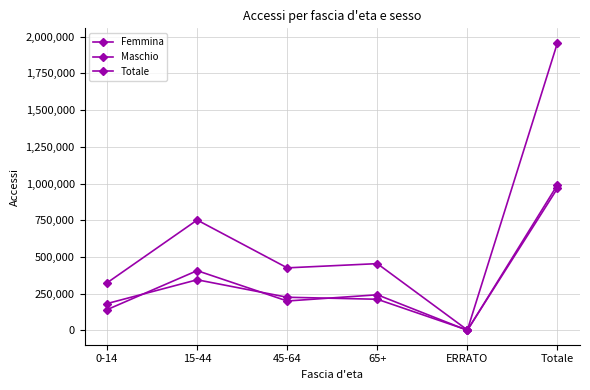

How many values in the Totale series are below 454744?

3